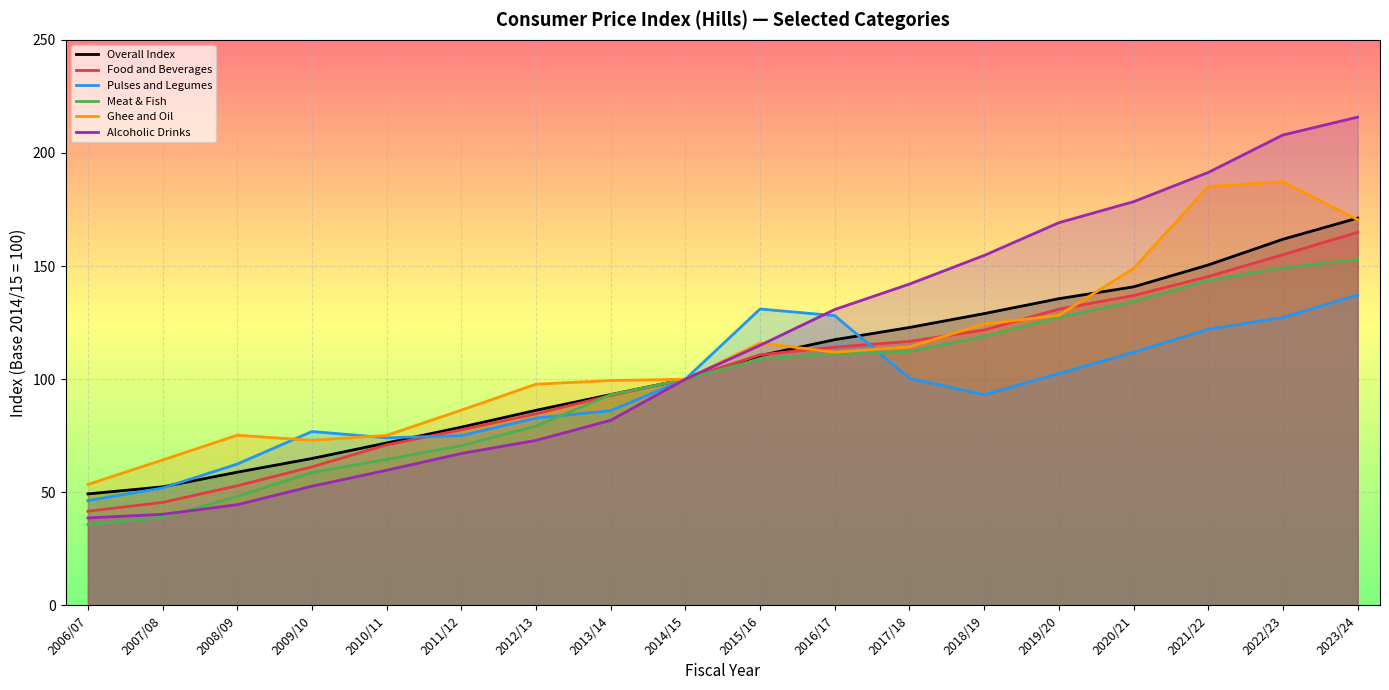

Between 2007/08 and 2011/12, which series saw the biggest shift?

Food and Beverages